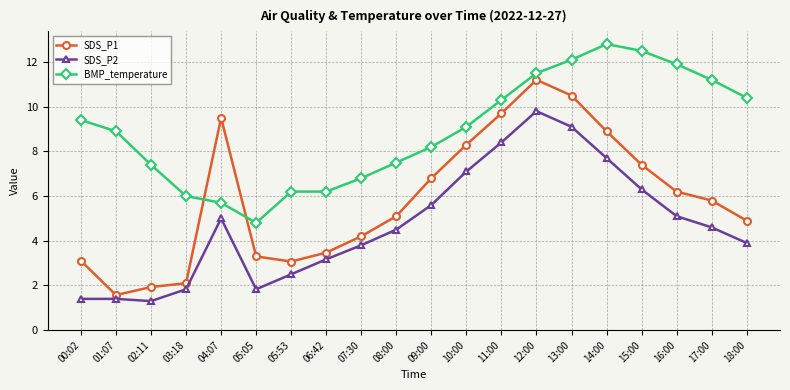

Between which two adjacent categories do BMP_temperature and SDS_P1 first intersect?

03:18 and 04:07